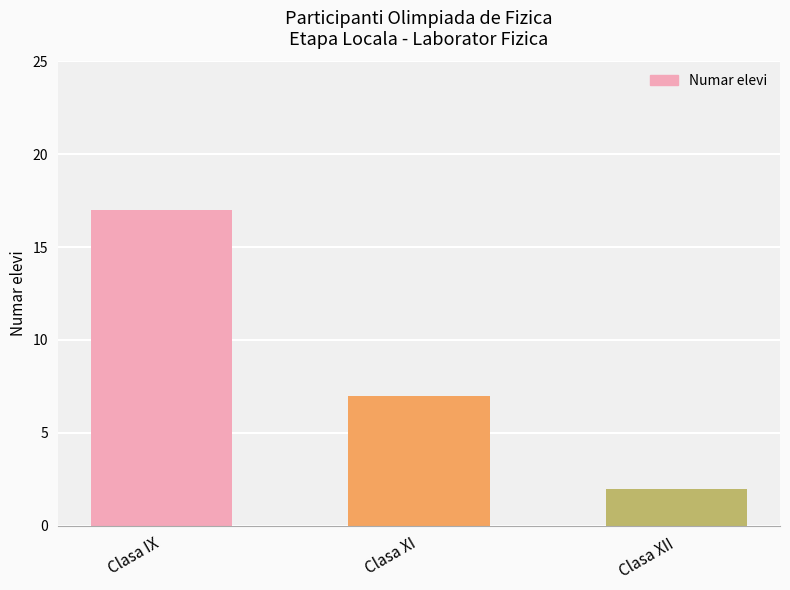

How many series are shown in this chart?

1